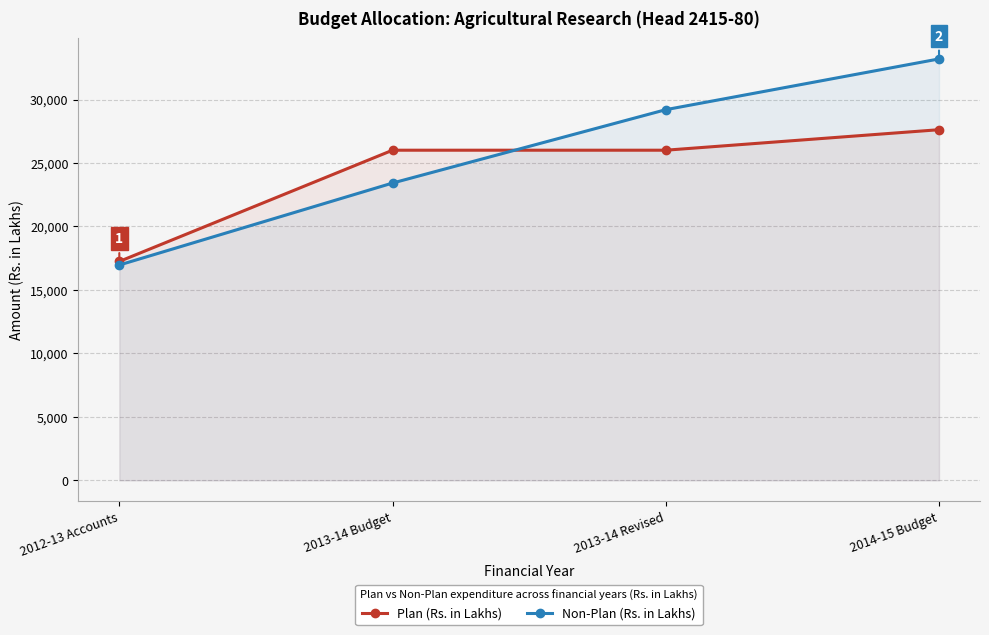

The value of Non-Plan (Rs. in Lakhs) at 2013-14 Budget is 7121.8. True or false?

False